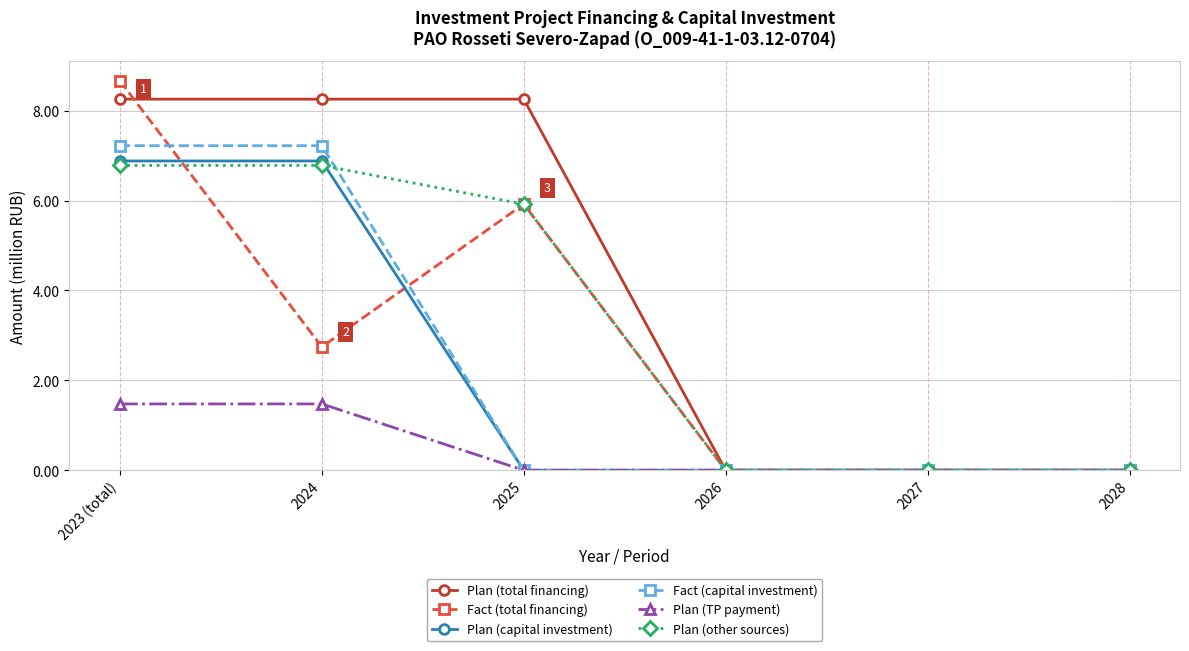

Which category has the highest value across all series?

2023 (total)